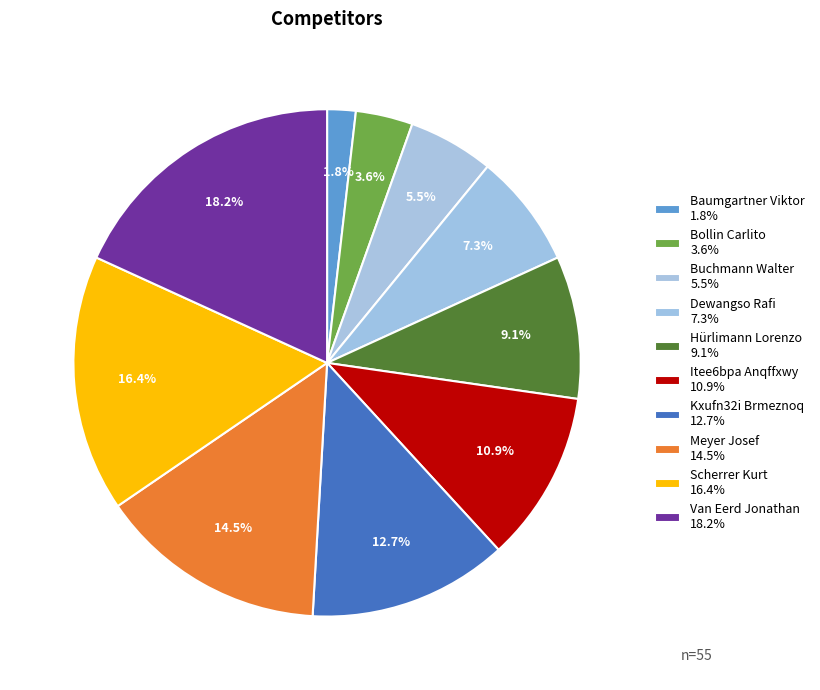

To the nearest percent, what is the difference between the Scherrer Kurt and Itee6bpa Anqffxwy slice percentages?

5%